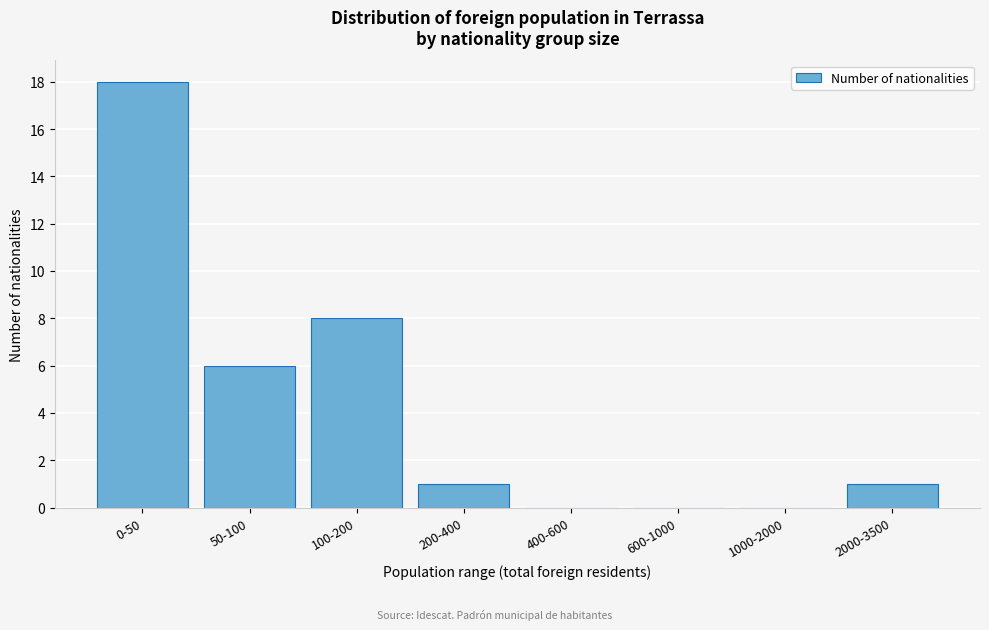

Reading right to left, what are all the values shown in this chart?

2000-3500=1	1000-2000=0	600-1000=0	400-600=0	200-400=1	100-200=8	50-100=6	0-50=18